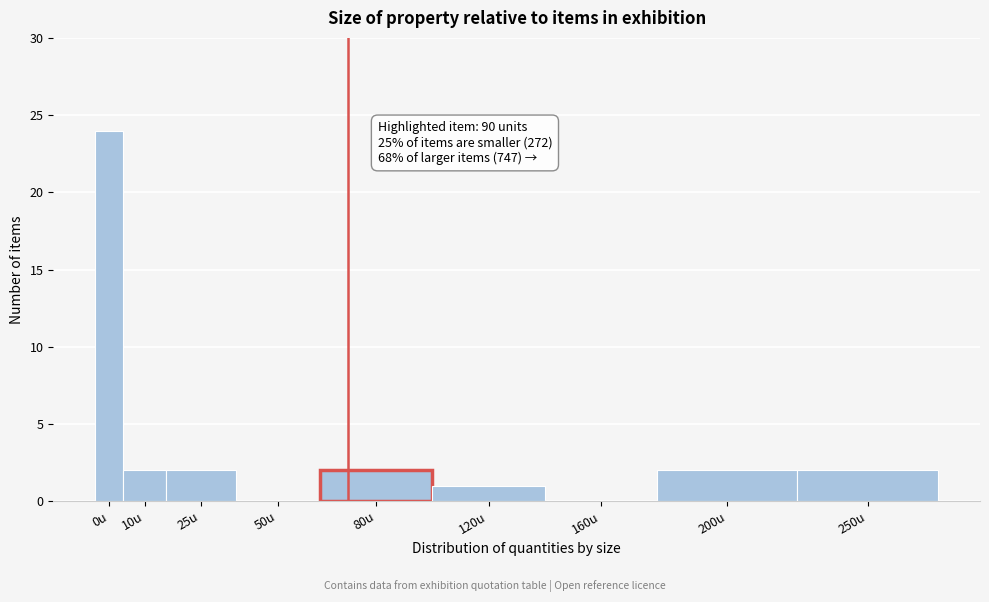

Reading left to right, what are all the values shown in this chart?

0u=24	10u=2	25u=2	50u=0	80u=2	120u=1	160u=0	200u=2	250u=2